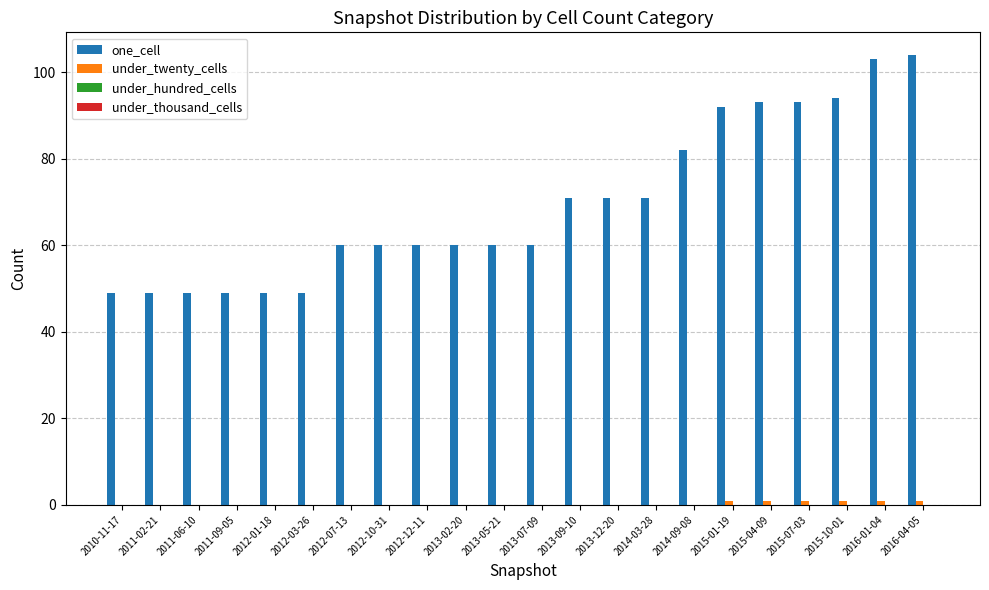

Between 2011-02-21 and 2016-01-04, which series saw the biggest shift?

one_cell